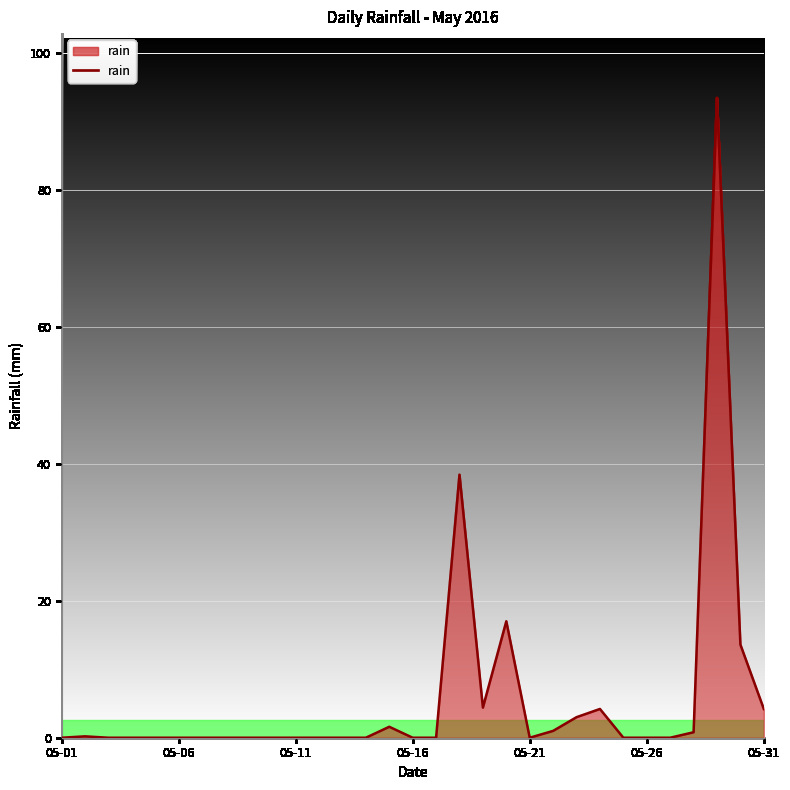

What is the difference between the maximum and minimum values?

93.4